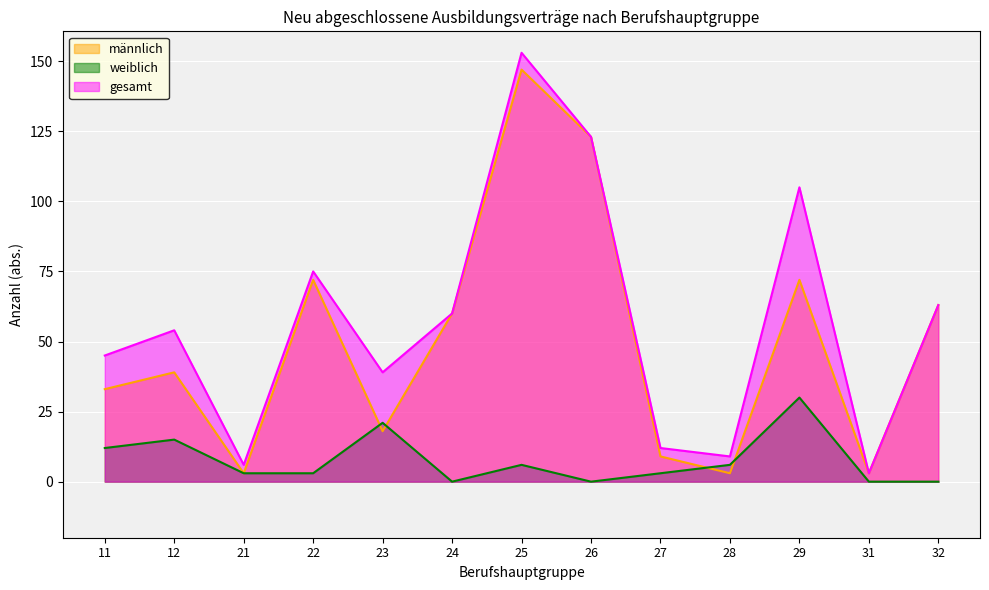

Is it true that gesamt equals 39 at 23?

True